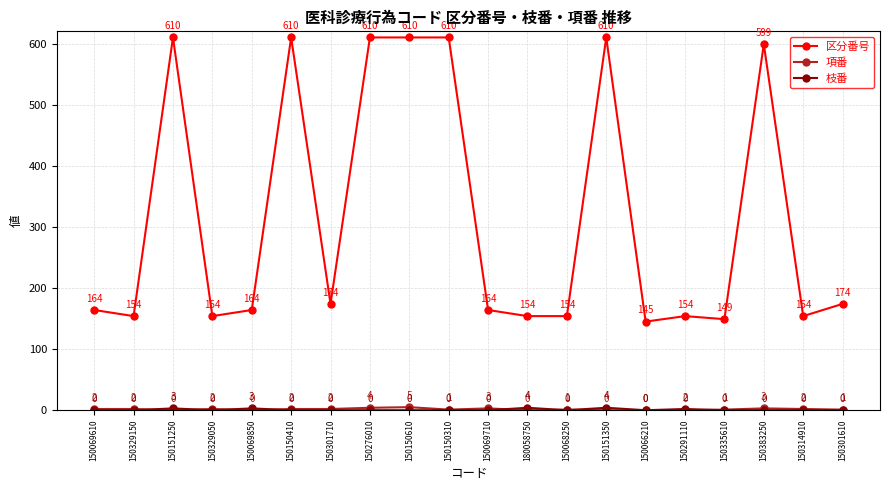

Does the chart have visible grid lines?

Yes